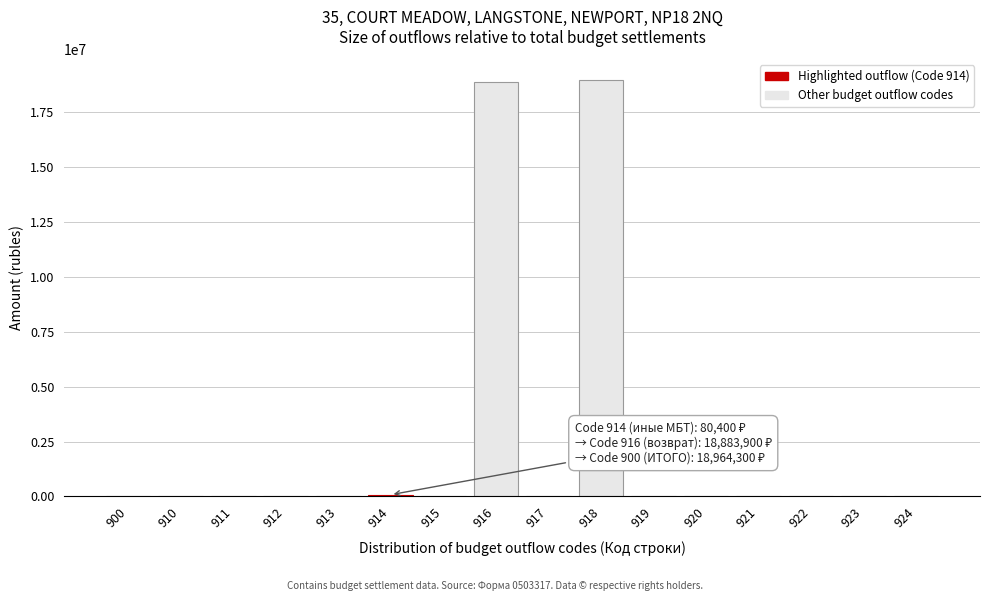

Reading left to right, transcribe all the data shown in this chart.

900=0	910=0	911=0	912=0	913=0	914=80400	915=0	916=18883900	917=0	918=18964300	919=0	920=0	921=0	922=0	923=0	924=0